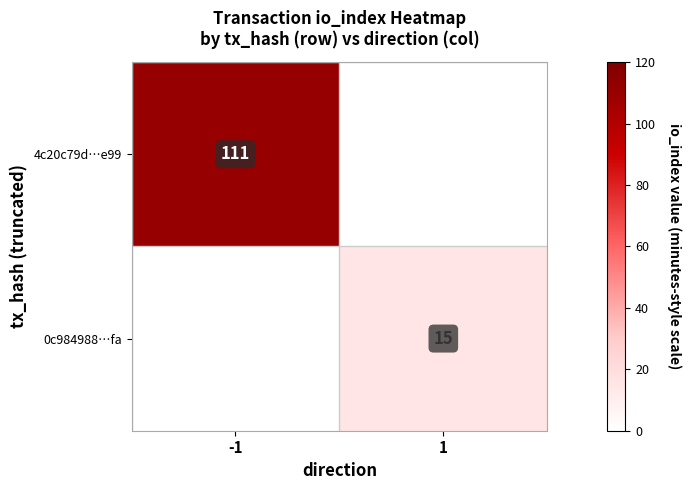

What is the maximum value shown in the chart?

111